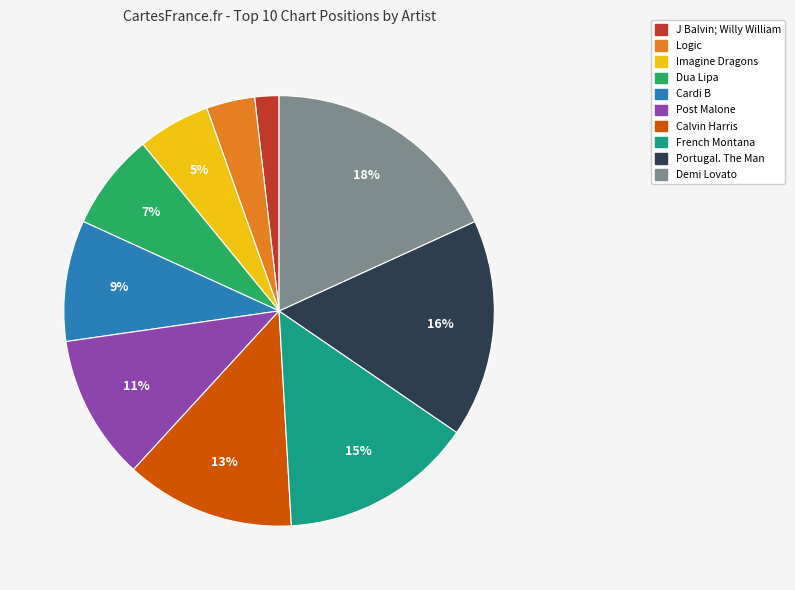

Is there any slice that represents more than half of the pie?

No